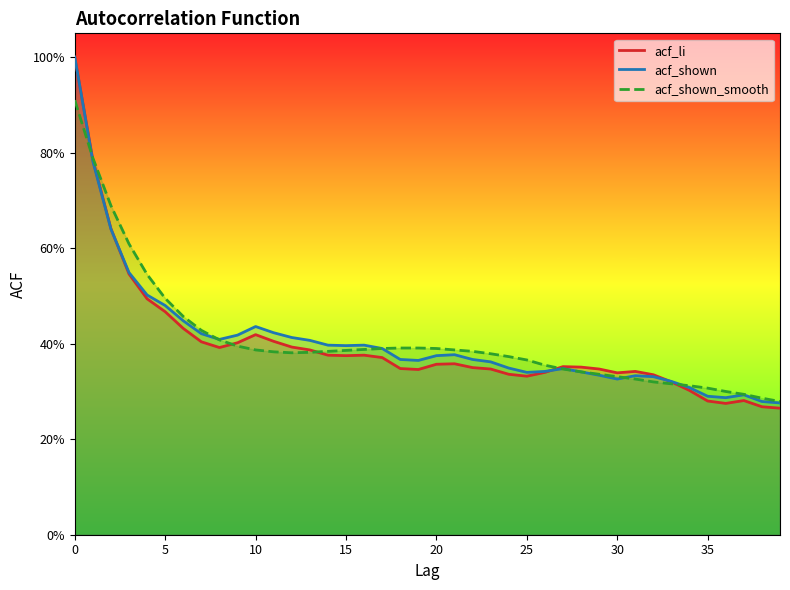

What is the greatest value displayed?

1.0